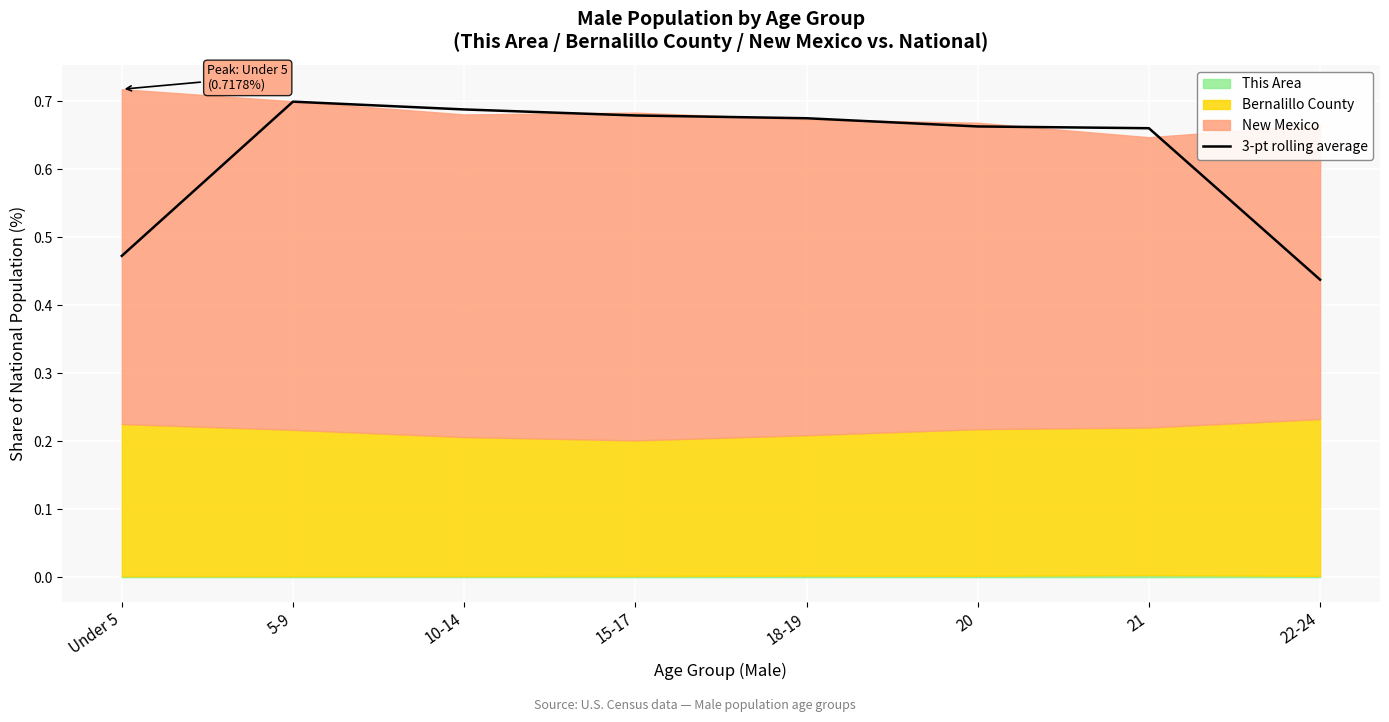

What is the sum of the values at 21 and 15-17?

1.3